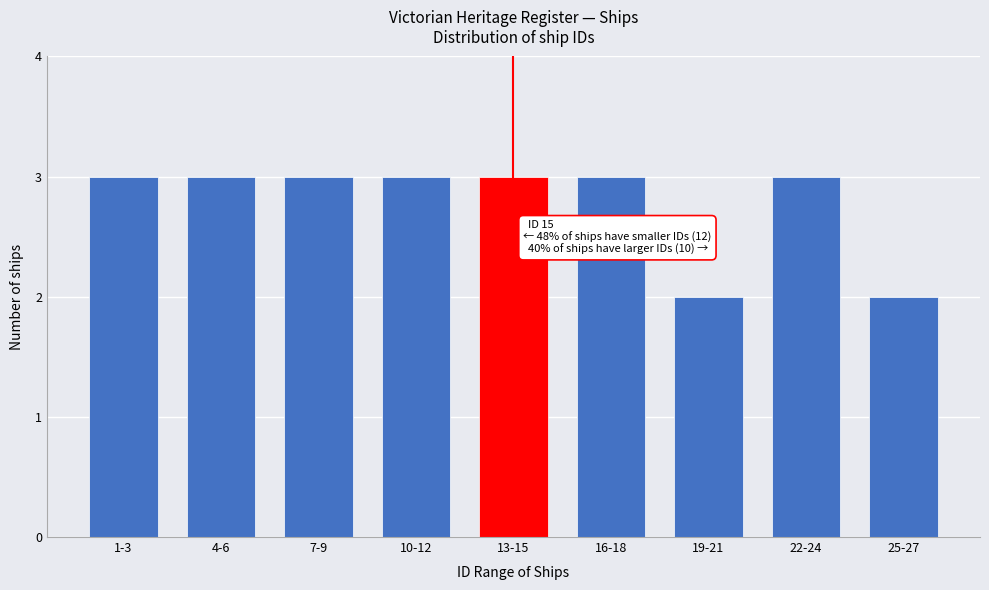

Reading right to left, transcribe all the data shown in this chart.

25-27=2	22-24=3	19-21=2	16-18=3	13-15=3	10-12=3	7-9=3	4-6=3	1-3=3